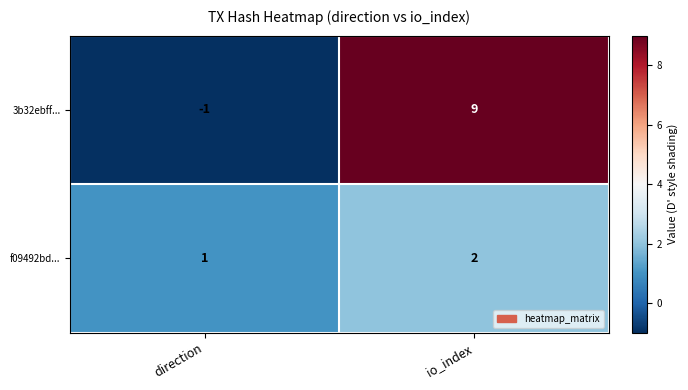

At which label does f09492bd... reach its minimum?

direction